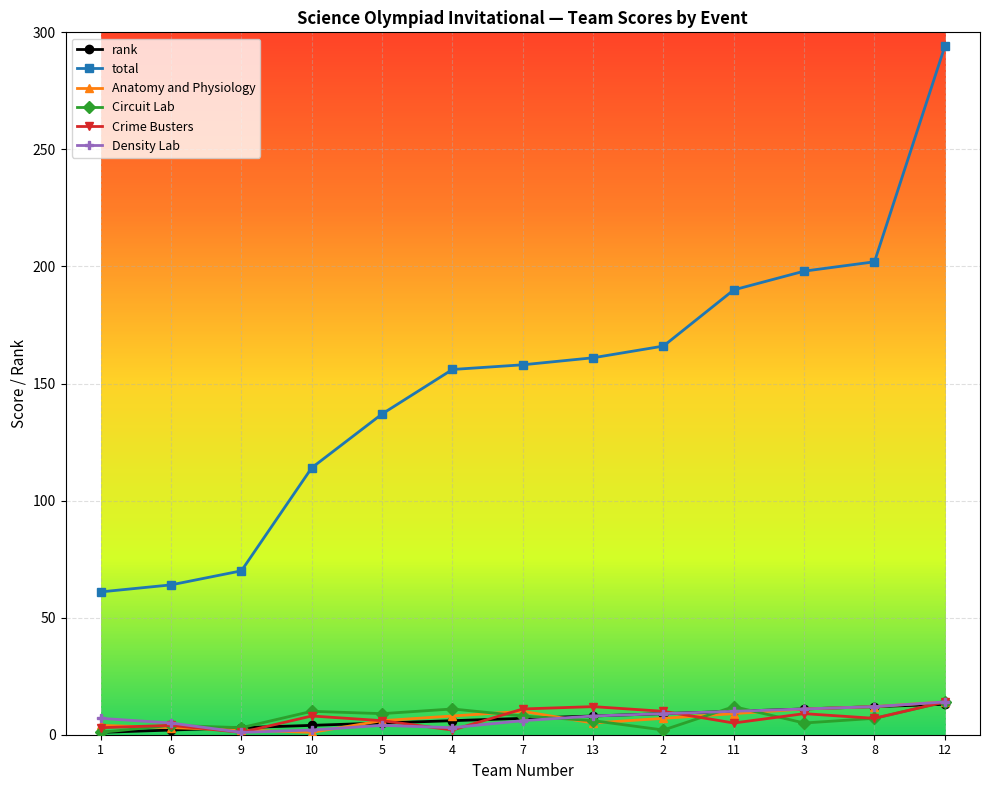

The total series shows 158 at 7. True or false?

True